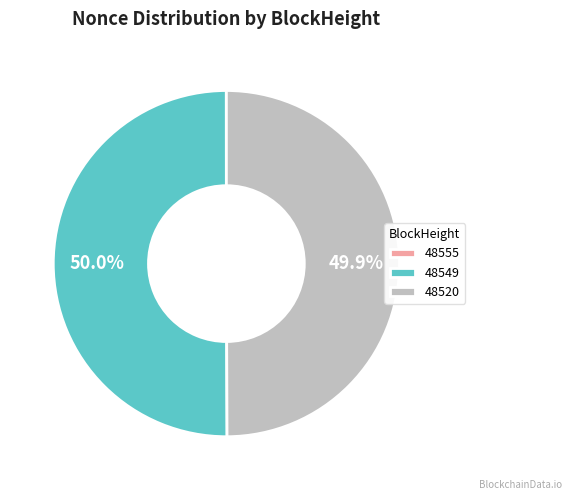

Do 48549 and 48520 together represent more than half of the pie?

Yes